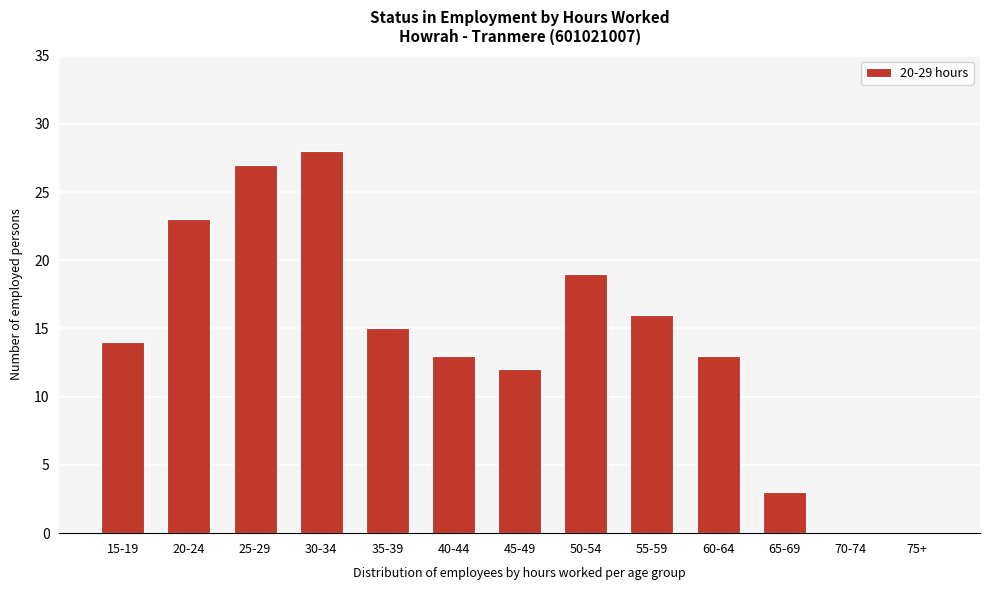

Reading left to right, list all the values displayed in this chart.

15-19=14	20-24=23	25-29=27	30-34=28	35-39=15	40-44=13	45-49=12	50-54=19	55-59=16	60-64=13	65-69=3	70-74=0	75+=0